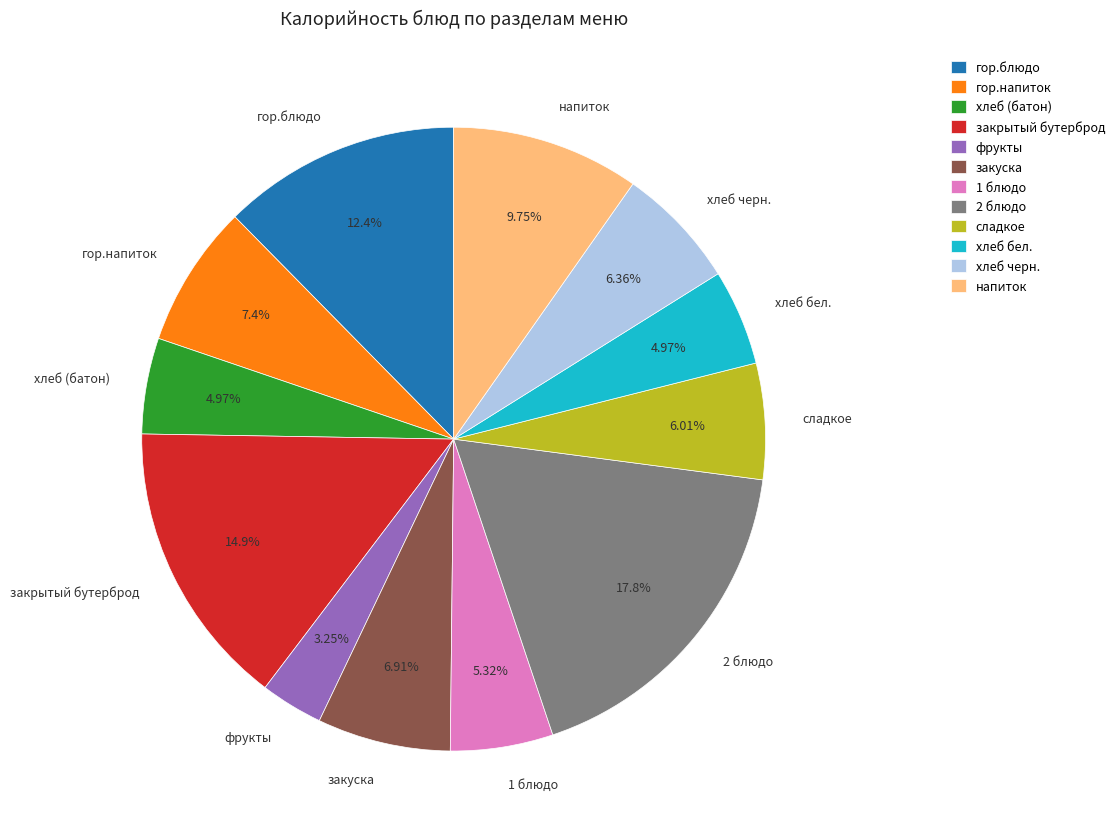

Count the number of slices in the pie.

12